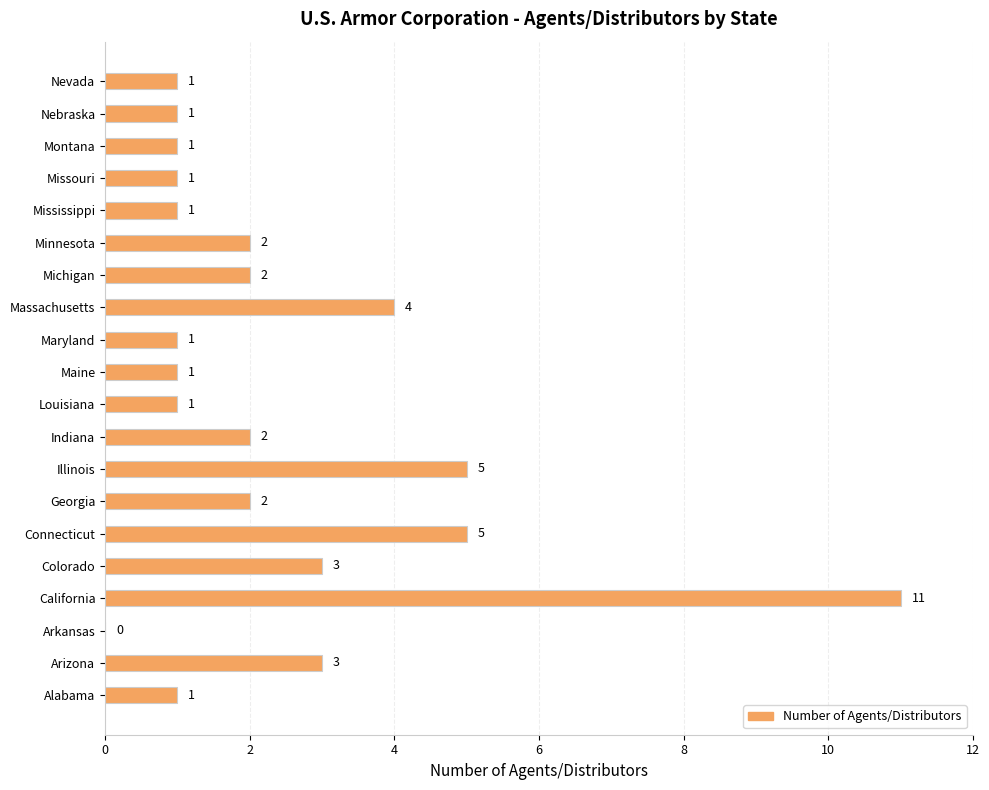

Between Indiana and Arizona, which is larger?

Arizona